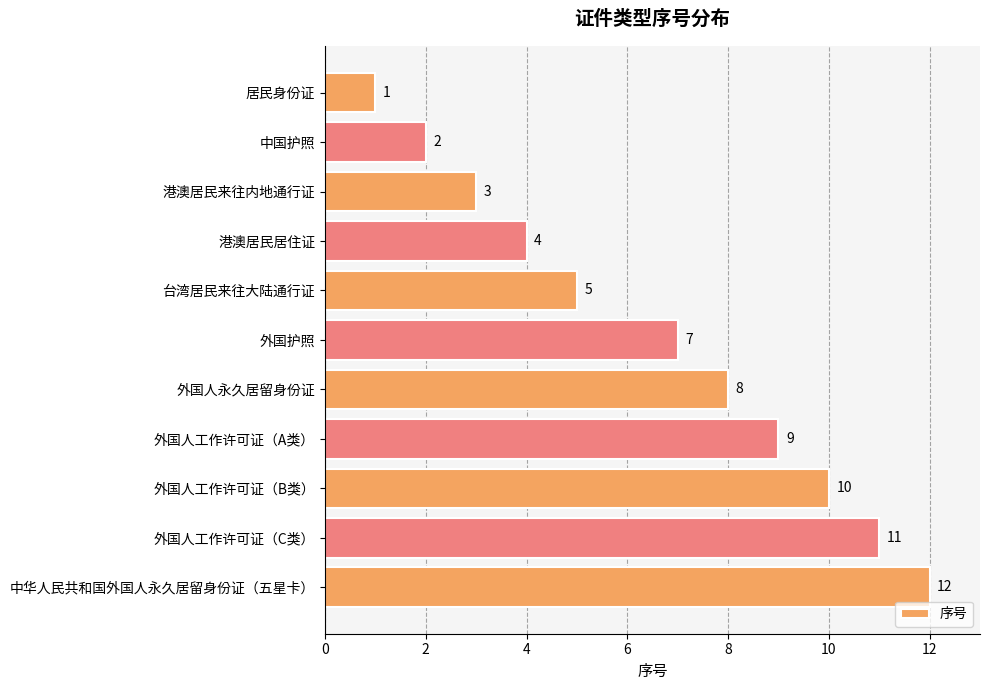

Where is the data nearest to the value 6?

台湾居民来往大陆通行证